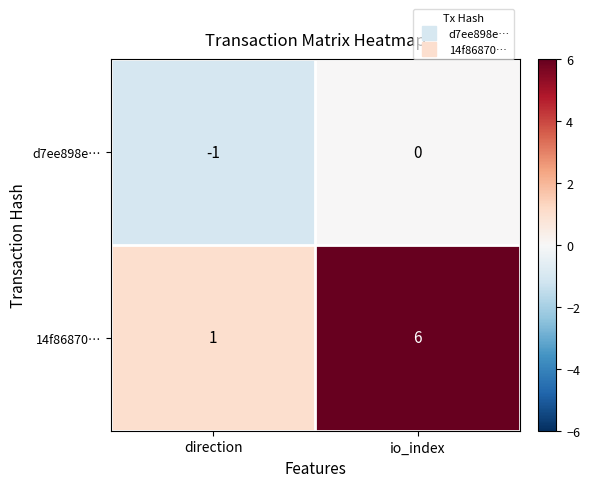

What is the greatest value displayed?

6